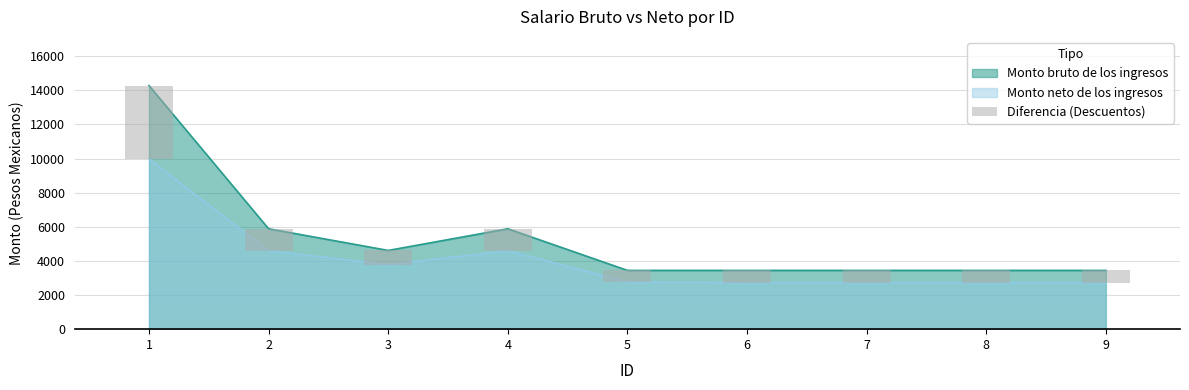

What value does the data have at 3?

833.4